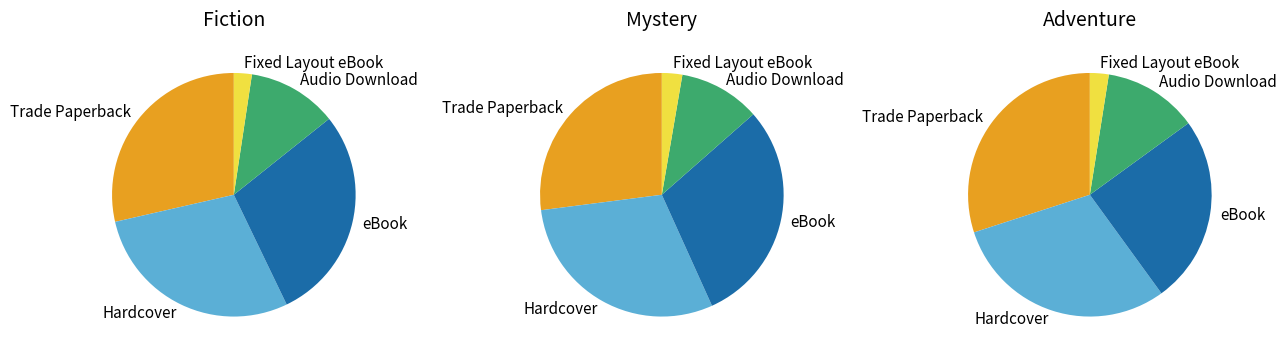

What percentage do Audio Download and Hardcover together represent?

40.5%